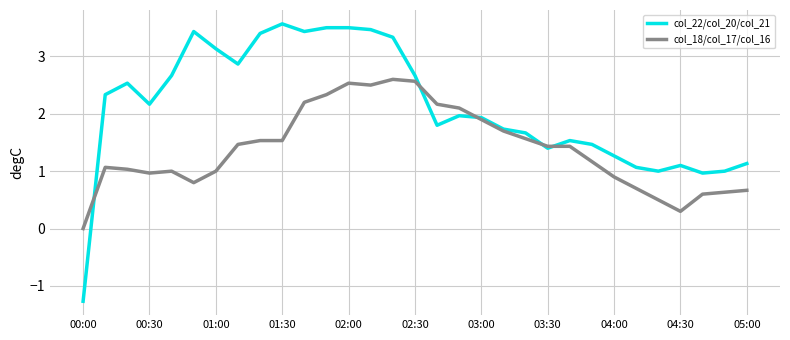

What is the minimum value for col_22/col_20/col_21?

-1.3